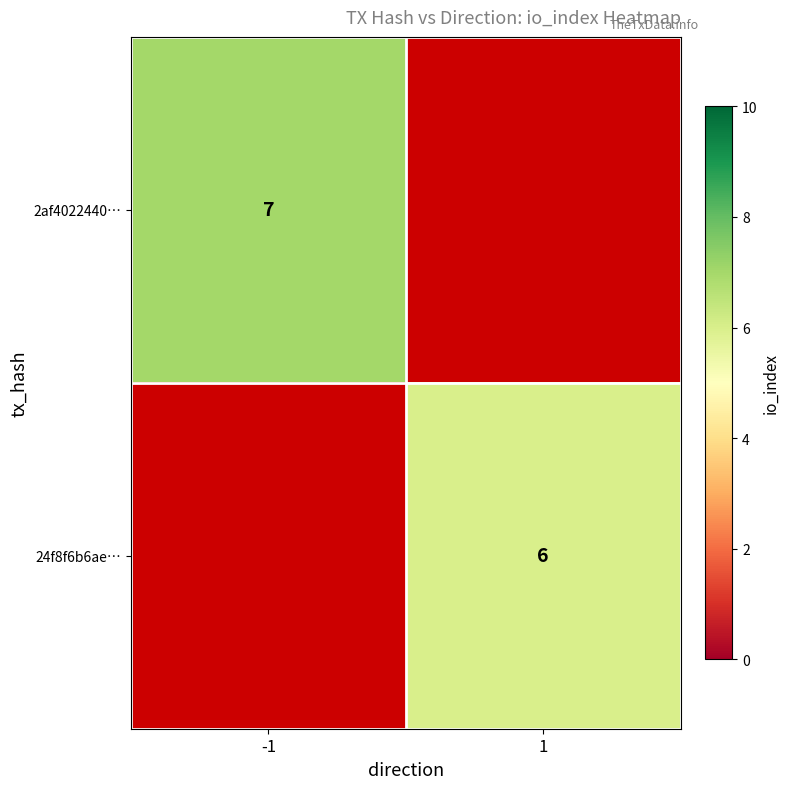

The 24f8f6b6ae… series shows 6 at 1. True or false?

True